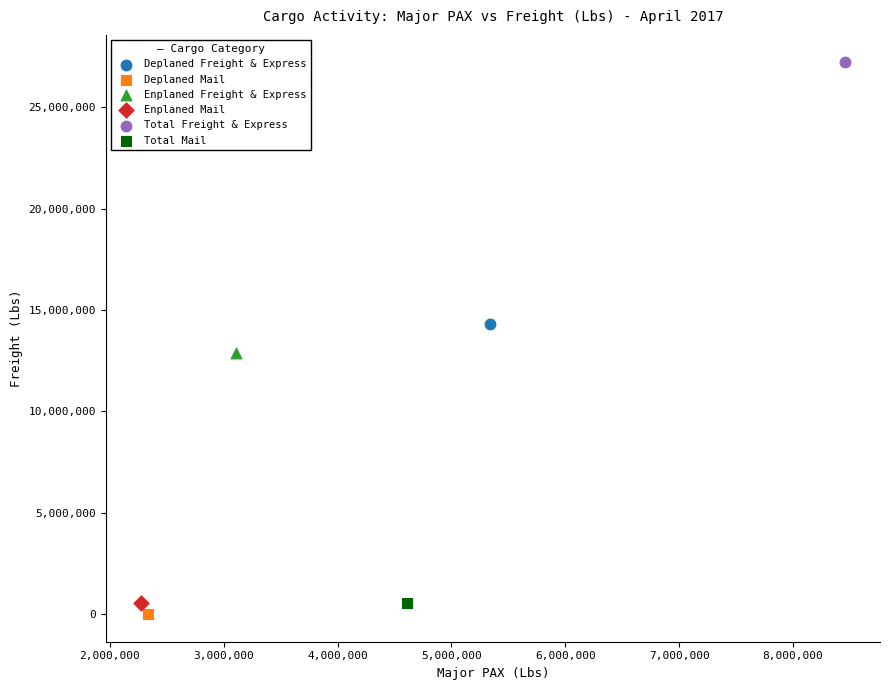

What are all the series names shown in the legend?

Deplaned Freight & Express, Deplaned Mail, Enplaned Freight & Express, Enplaned Mail, Total Freight & Express, Total Mail